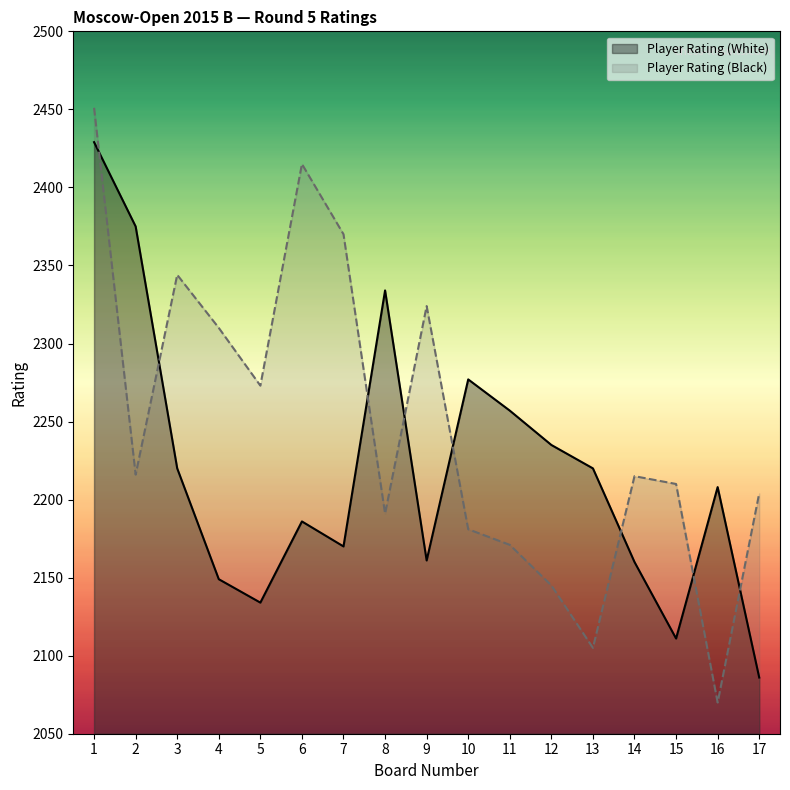

Which series has the largest range (max minus min)?

Player Rating (Black)